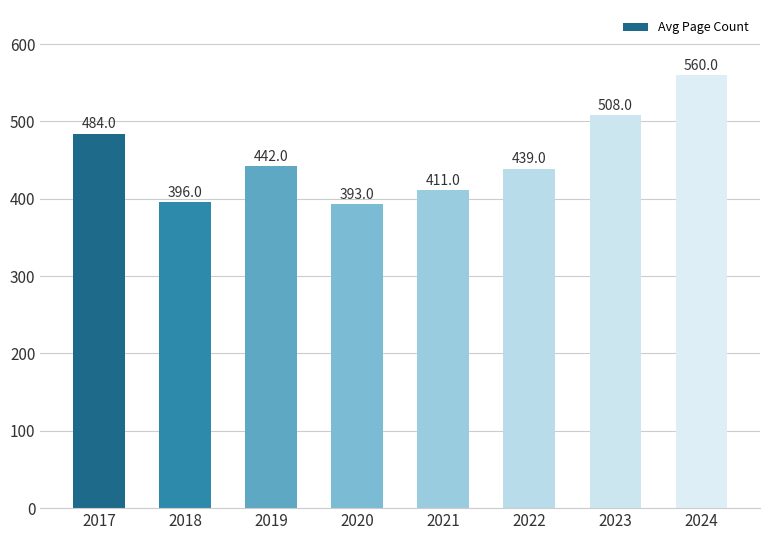

Approximately how many times larger is the value at 2019 compared to 2020?

1.1